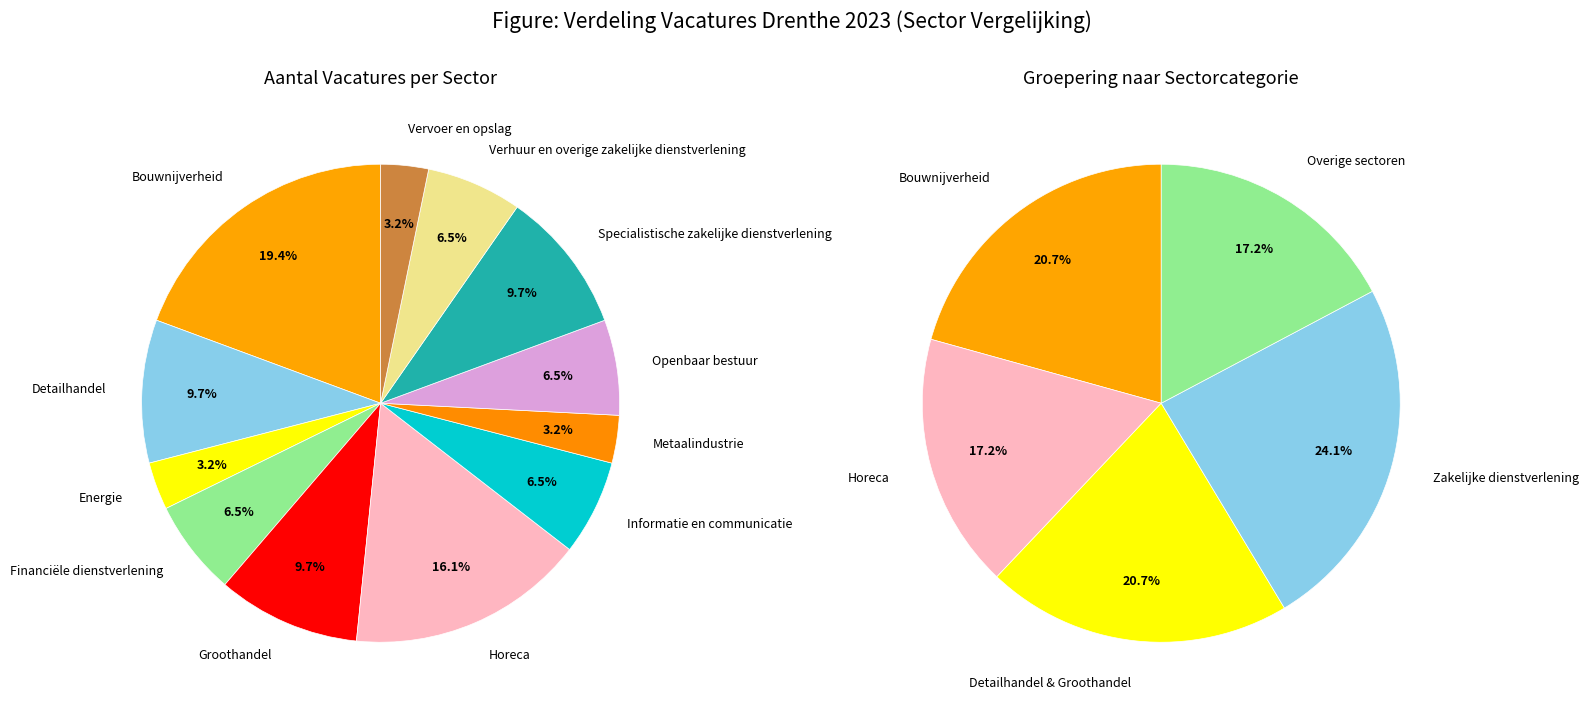

Rank the categories by value from lowest to highest.

Energie, Metaalindustrie, Vervoer en opslag, Financiële dienstverlening, Informatie en communicatie, Openbaar bestuur, Verhuur en overige zakelijke dienstverlening, Detailhandel, Groothandel, Specialistische zakelijke dienstverlening, Horeca, Bouwnijverheid